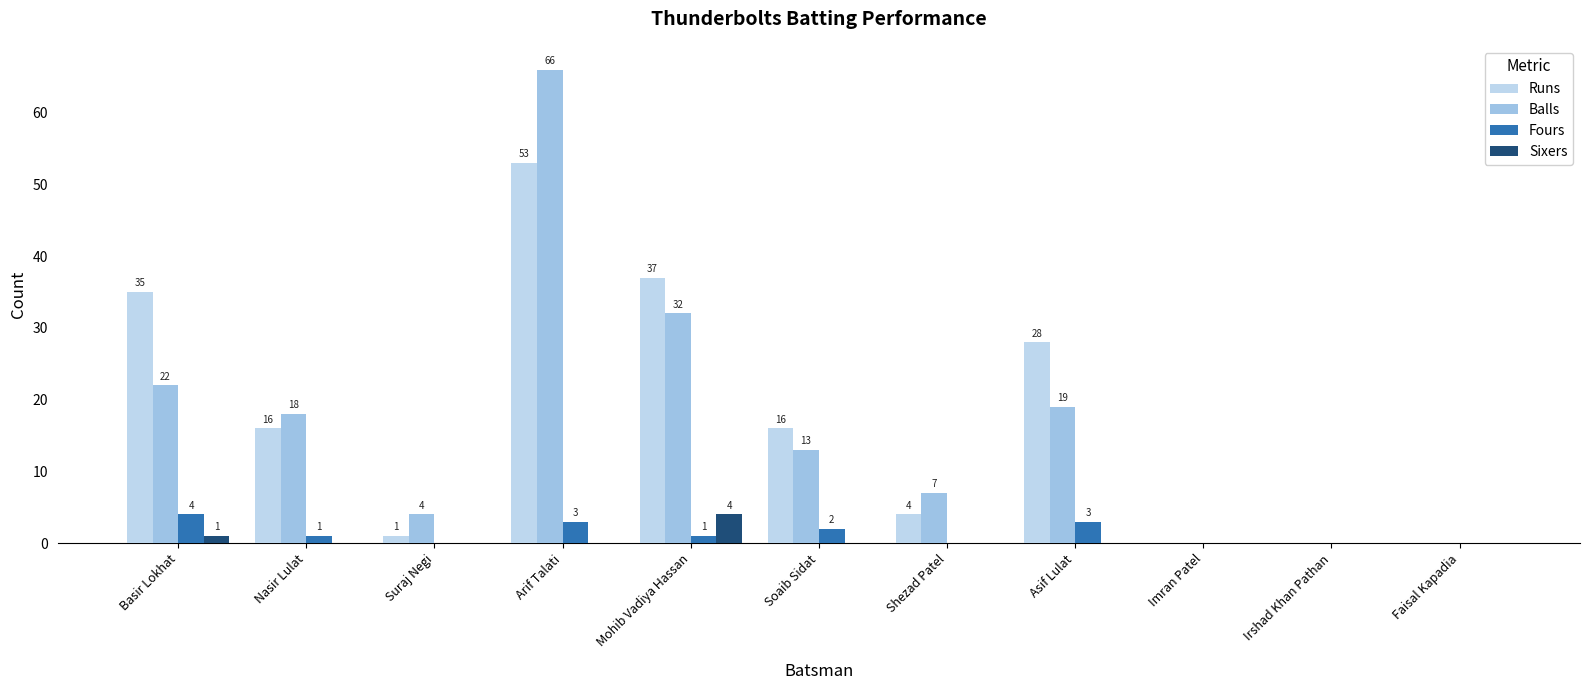

Are the bars grouped side by side (vs. stacked)?

Yes